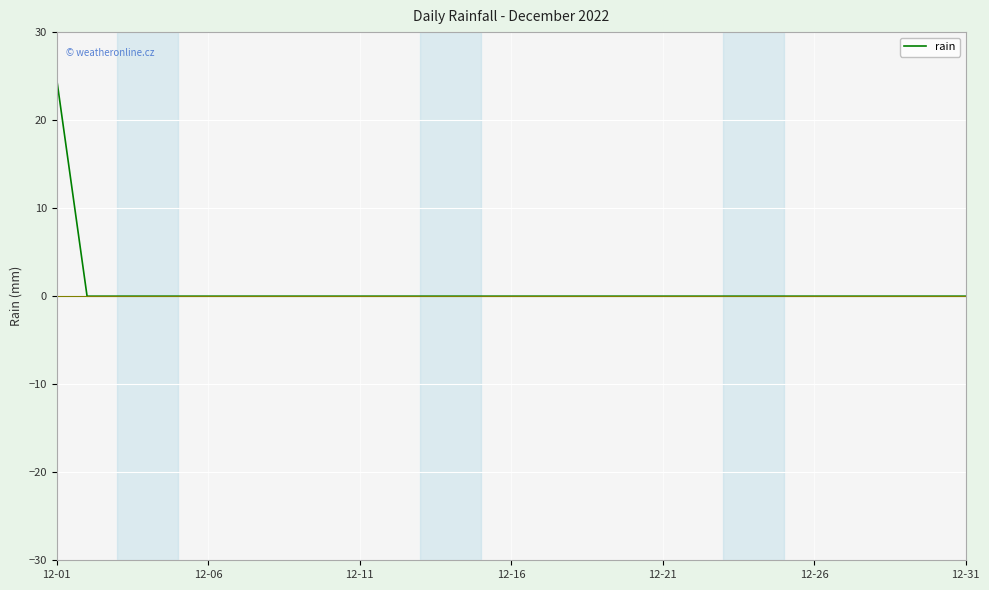

What is the greatest value displayed?

24.6